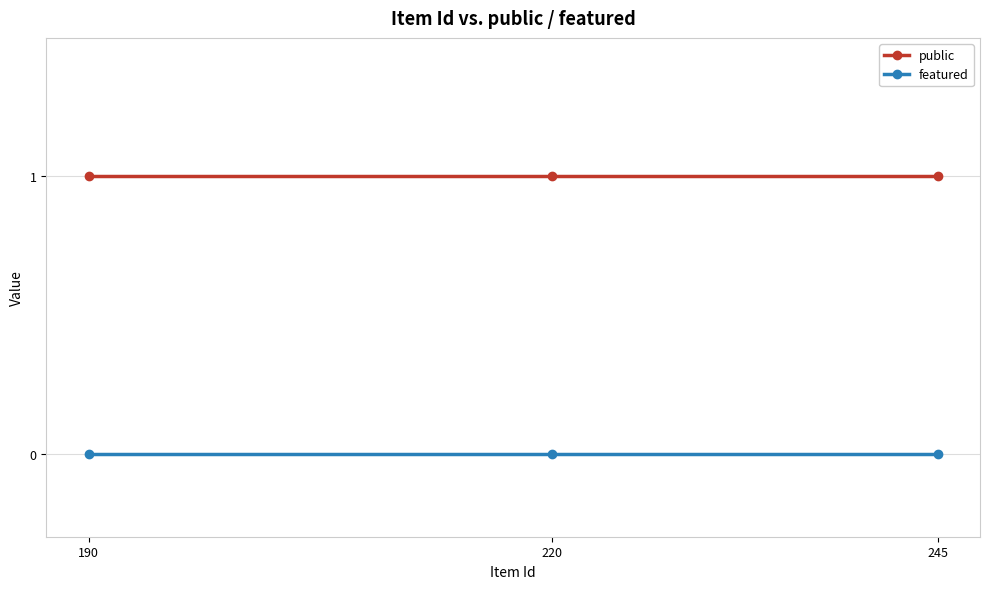

What is the value of the public point at the 2nd from the left?

1